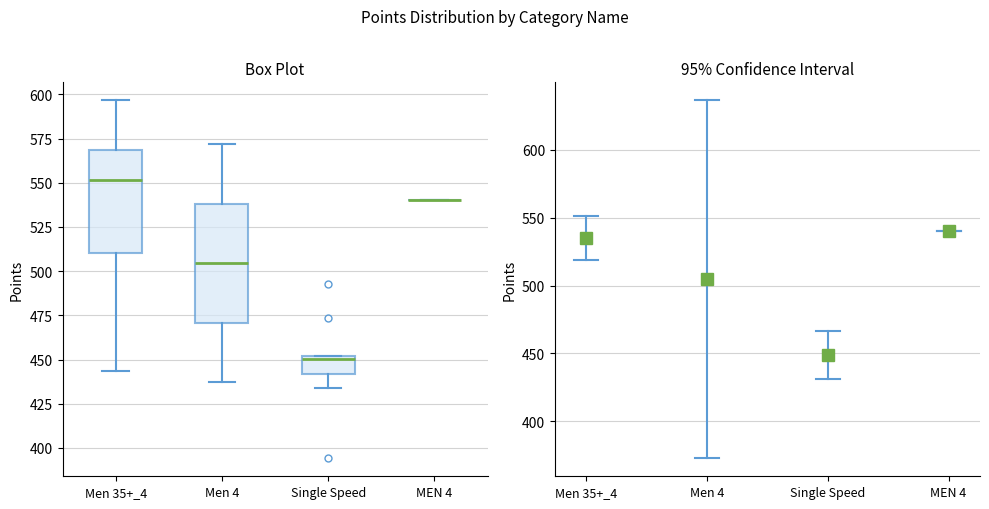

Which box is the tallest, from its lower edge to its upper edge?

Men 4